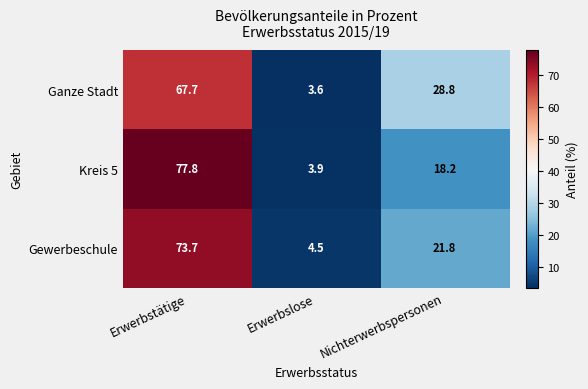

What is the average value of the Ganze Stadt series?

33.4